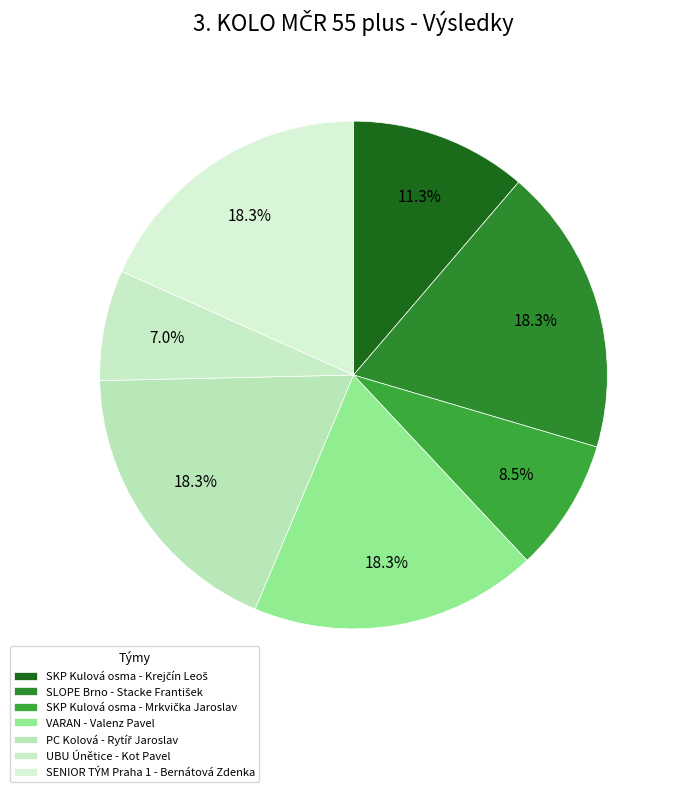

Do SENIOR TÝM Praha 1 - Bernátová Zdenka and SKP Kulová osma - Mrkvička Jaroslav together represent more than half of the pie?

No